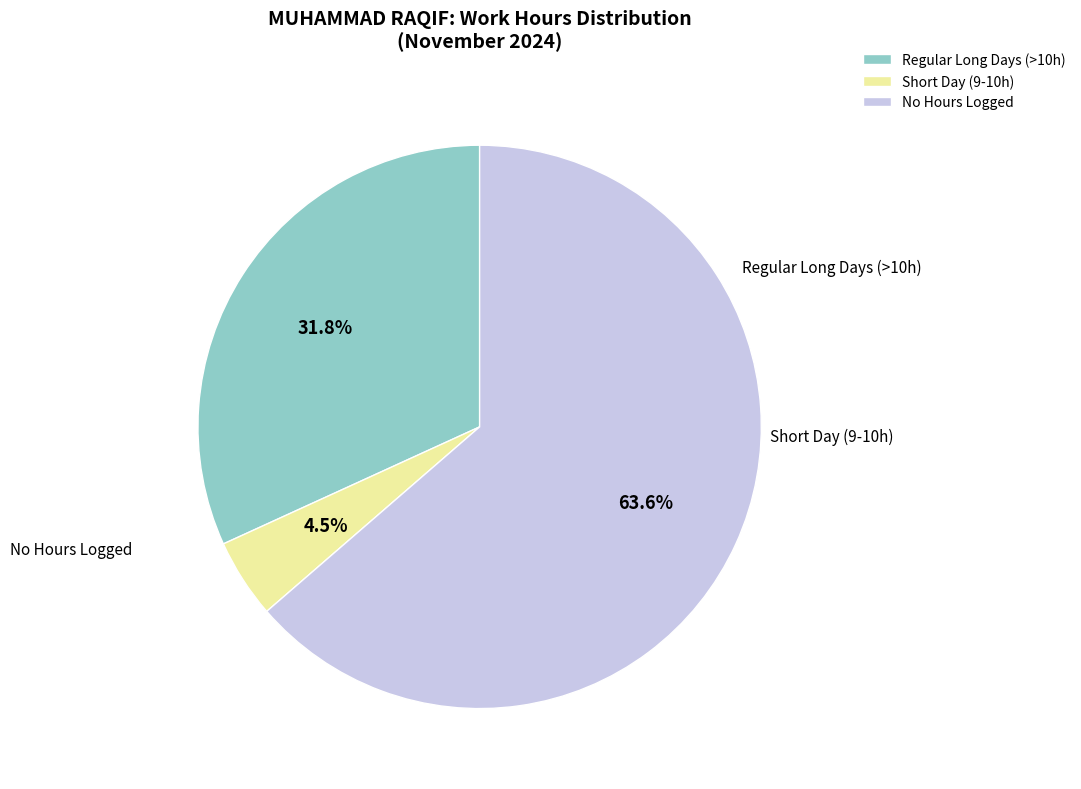

Between Short Day (9-10h) and No Hours Logged, which is larger?

No Hours Logged